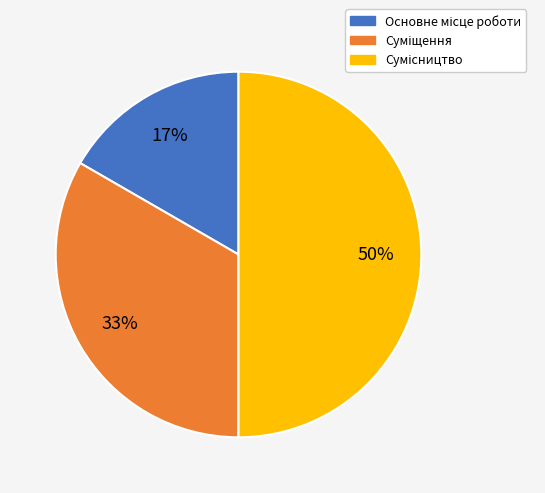

To the nearest percent, what is the average slice percentage?

33%